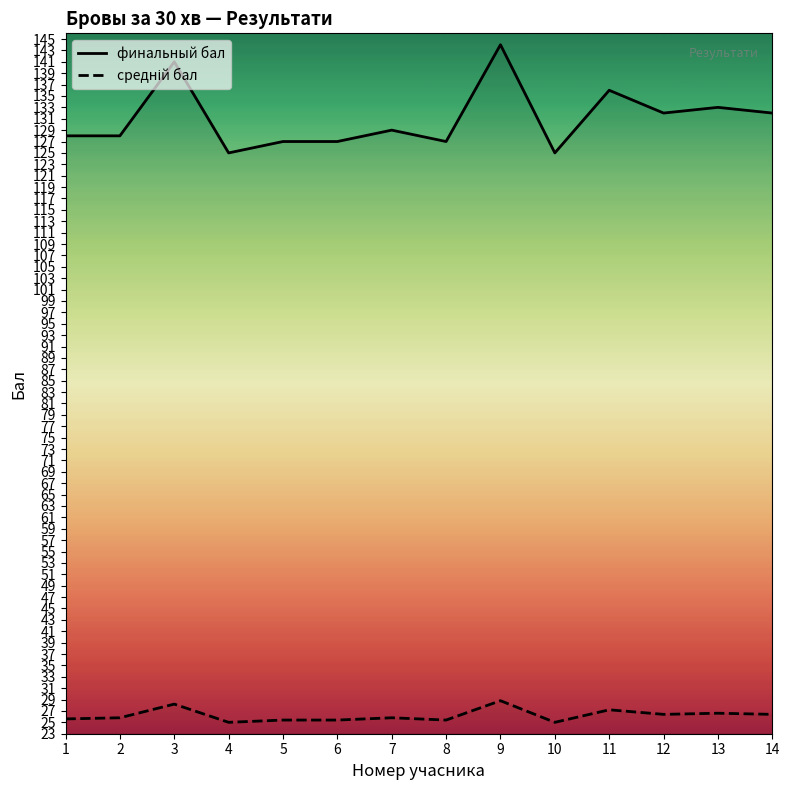

What is the sum of the средній бал values at 11 and 3?

55.4